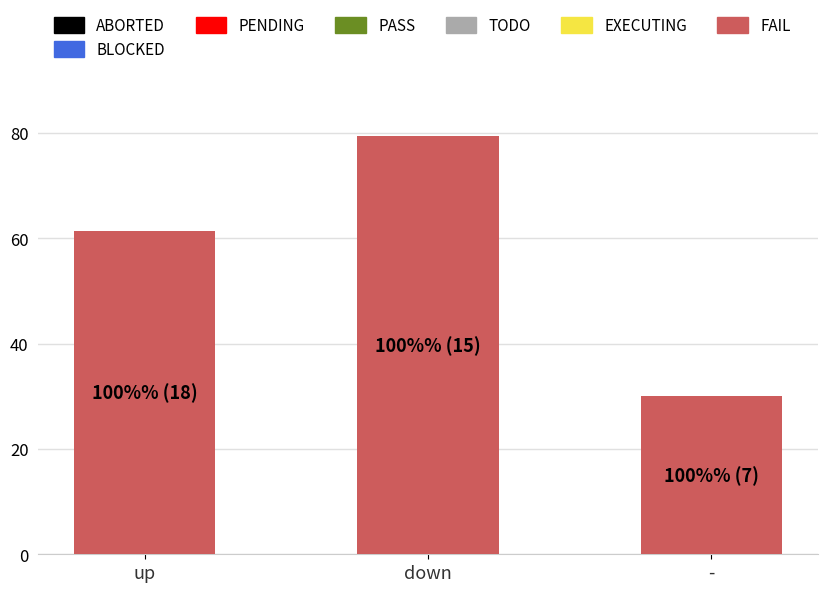

What is the sum of all values?

171.0